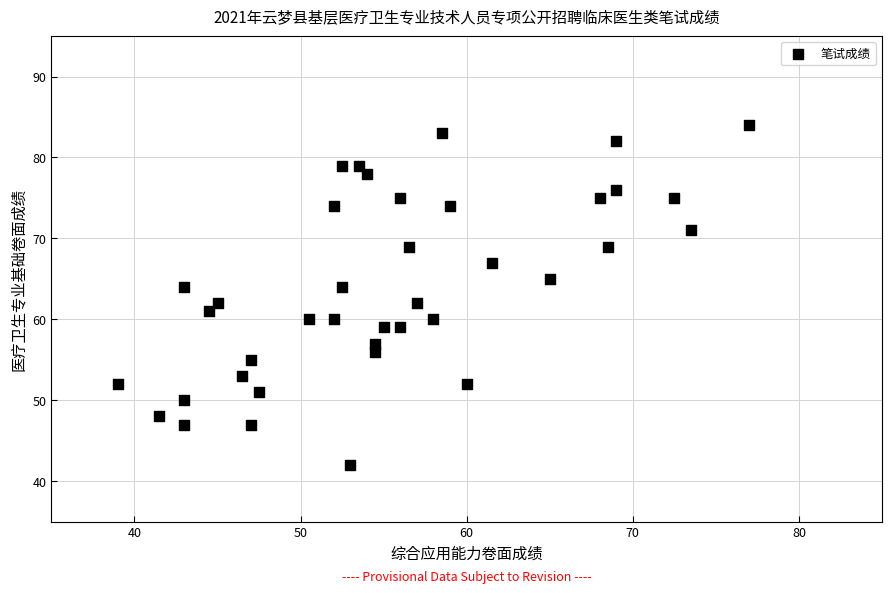

What is the range of Y values (max minus min)?

42